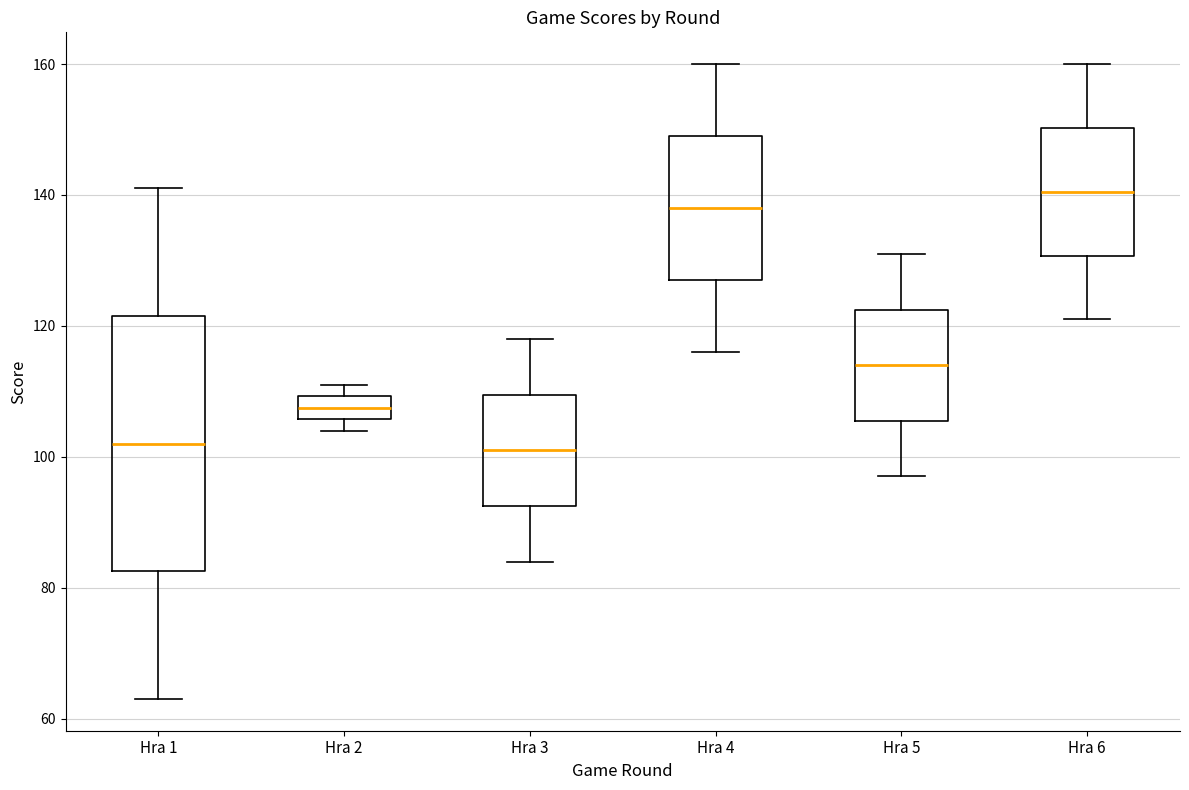

Comparing the boxes themselves (not the whiskers), which one is the tallest?

Hra 1